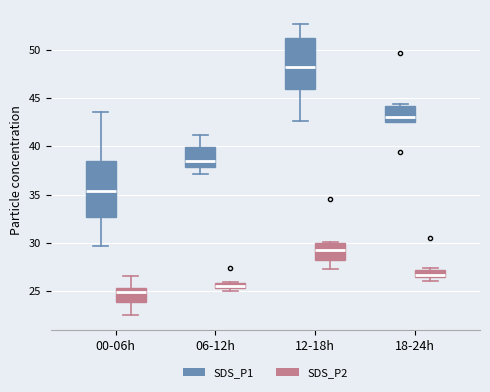

Which box has the highest median line?

12-18h (SDS_P1)